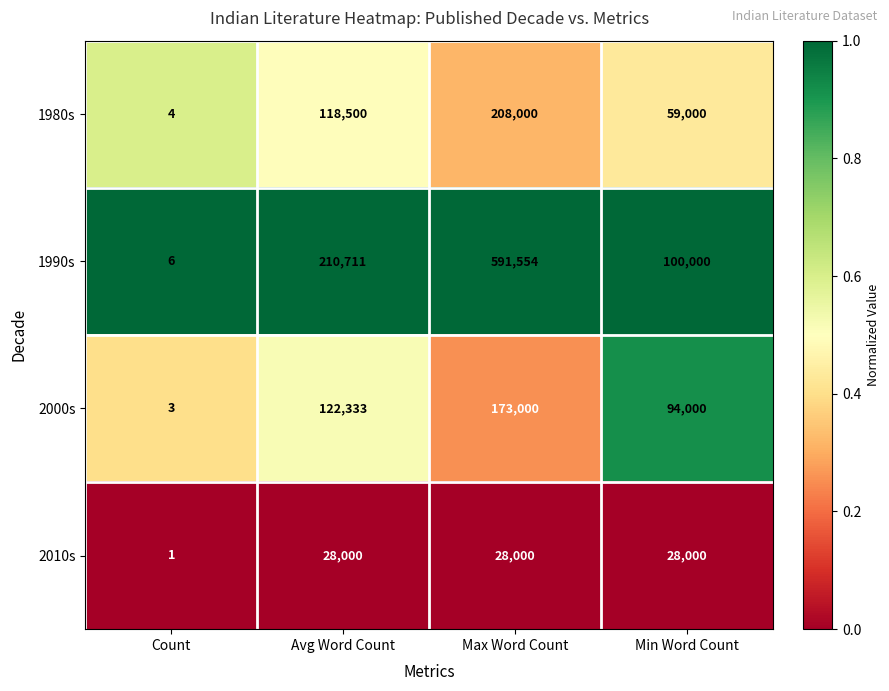

Which series has the largest total across all categories?

1990s